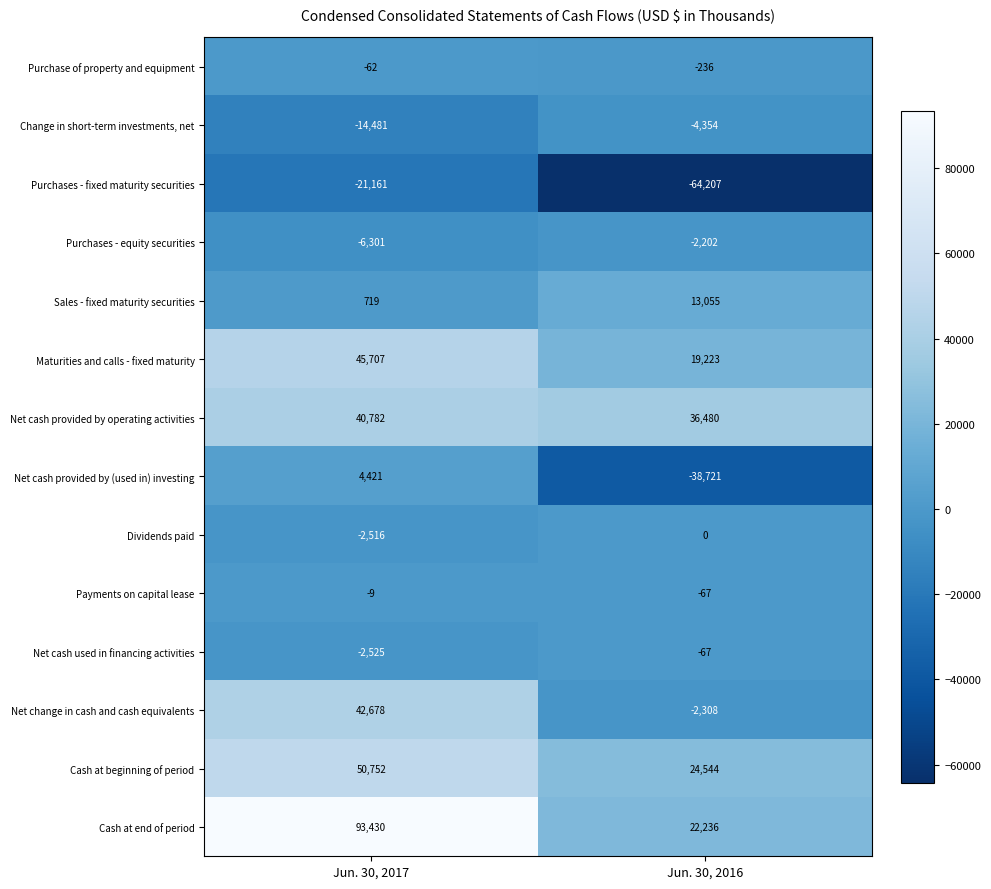

Which category has the lowest value across all series?

Jun. 30, 2016